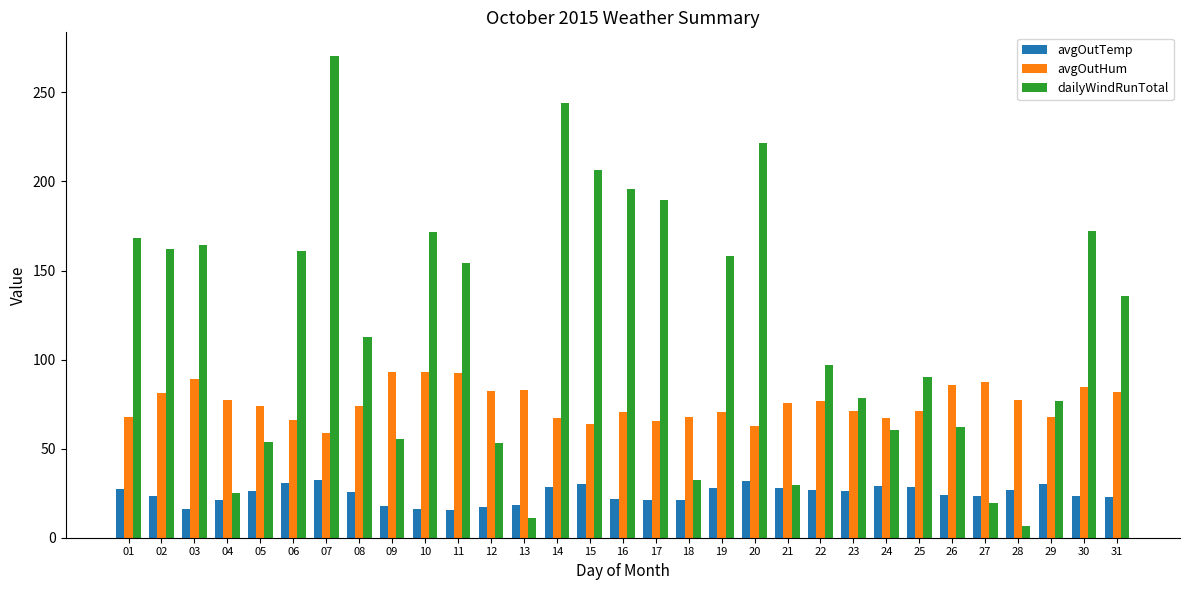

At which category is the sum across all series the highest?

07